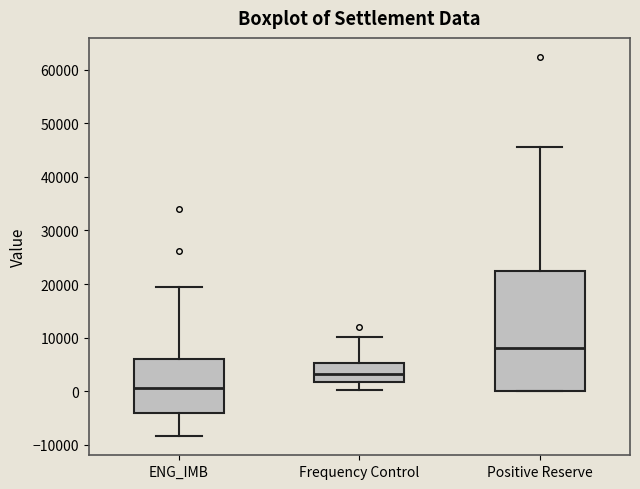

Reading left to right, read every box against the y-axis: the position of its median line, the range the box covers, and the ends of its whiskers. The values are not printed on the chart, so give them approximately, as read against the axis.

ENG_IMB: median 1000, box -4000 to 6000, whiskers -8000 to 19000
Frequency Control: median 3000, box 2000 to 5000, whiskers 0 to 10000
Positive Reserve: median 8000, box 0 to 22000, whiskers 0 to 46000